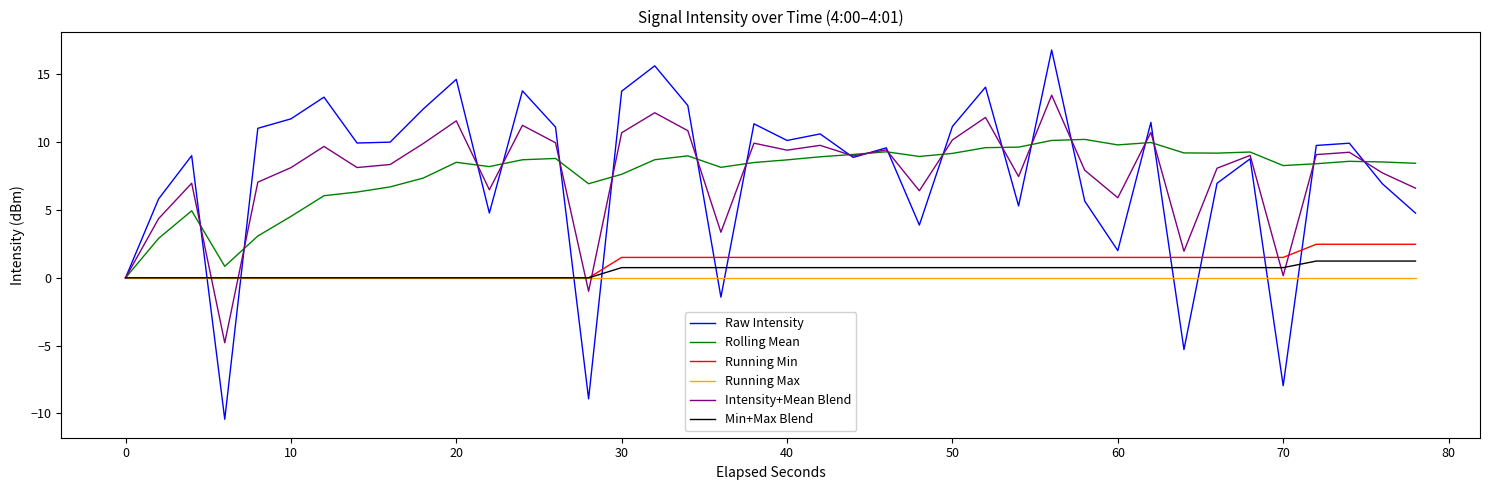

How many series are shown in this chart?

6